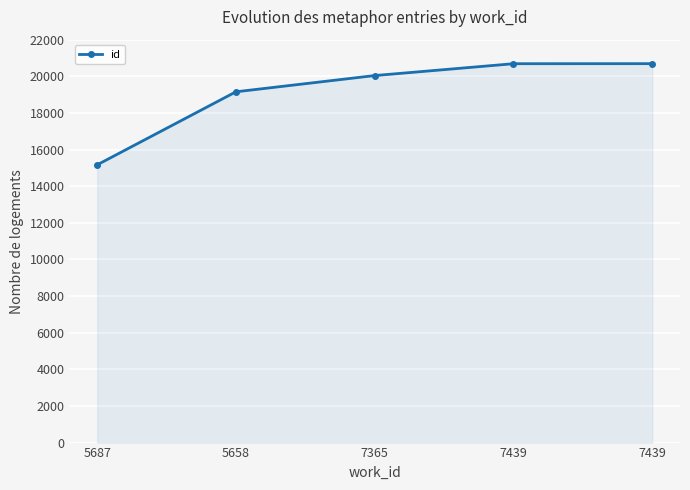

Rank the categories by value from highest to lowest.

7439, 7439, 7365, 5658, 5687